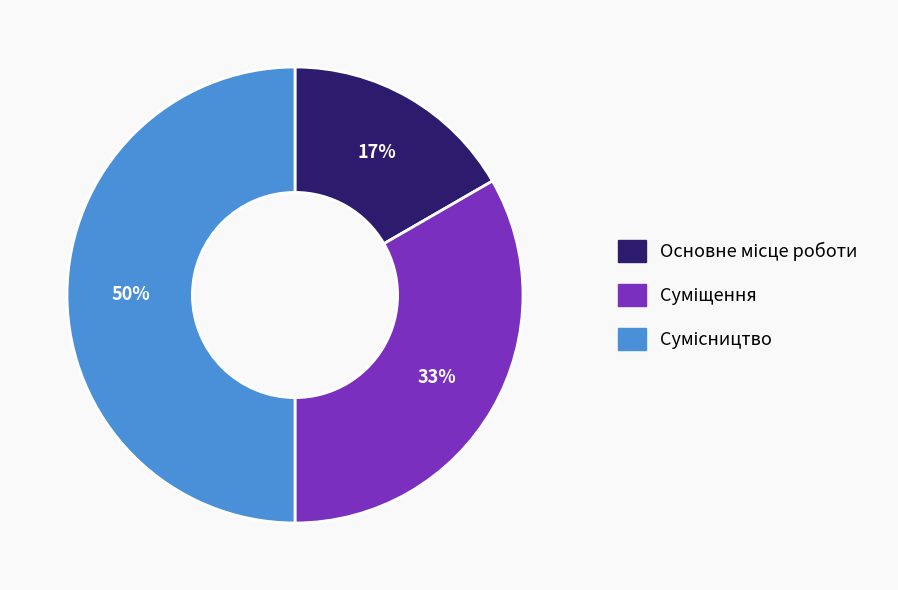

To the nearest percent, what is the difference between the largest and smallest slice percentages?

33%